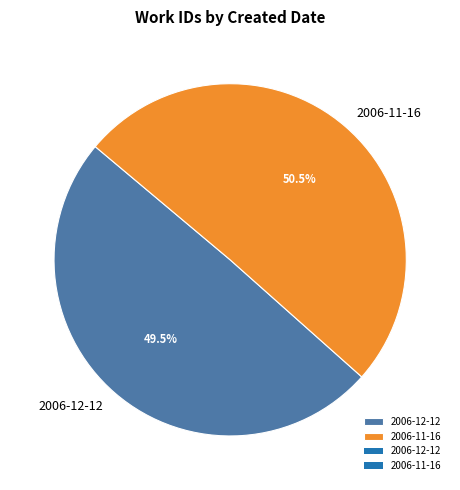

Which category has the smallest portion of the pie?

2006-12-12